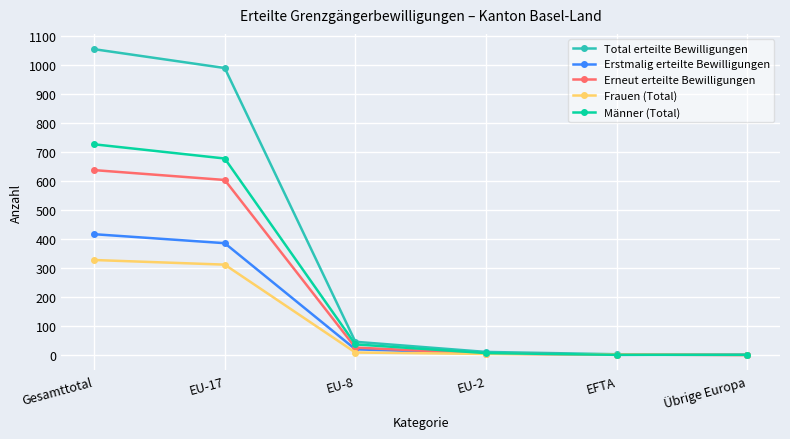

Rank the series by their maximum value, from lowest to highest.

Frauen (Total), Erstmalig erteilte Bewilligungen, Erneut erteilte Bewilligungen, Männer (Total), Total erteilte Bewilligungen